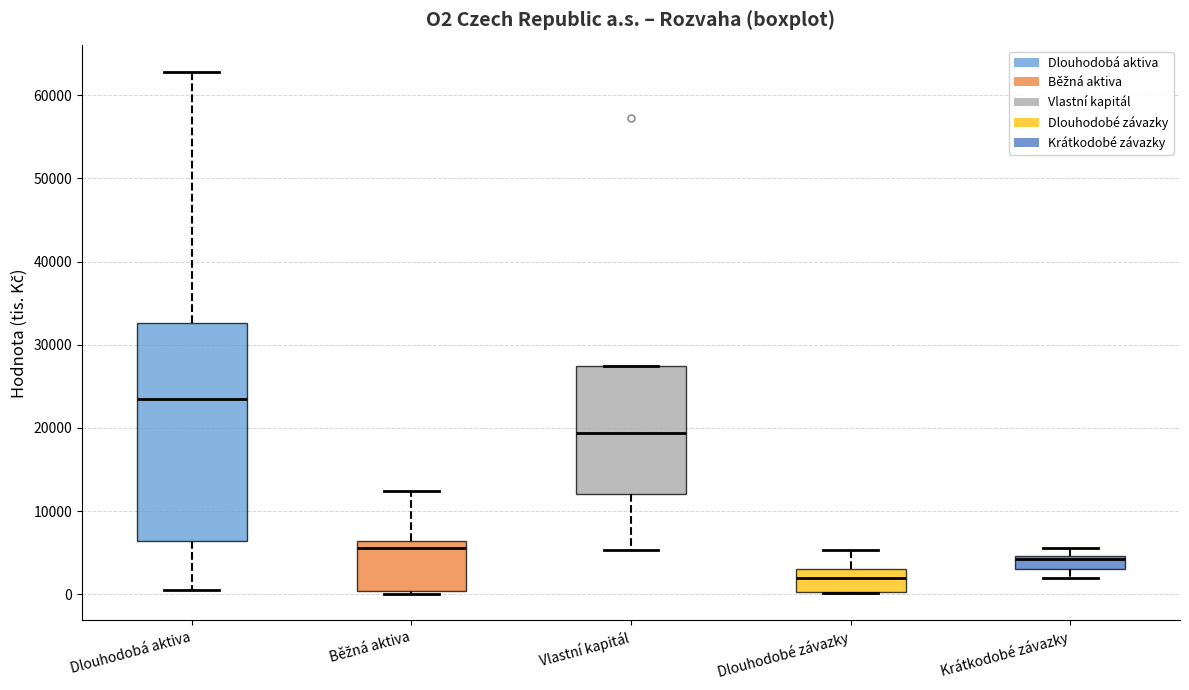

Reading left to right, read every box against the y-axis: the position of its median line, the range the box covers, and the ends of its whiskers. The values are not printed on the chart, so give them approximately, as read against the axis.

Dlouhodobá aktiva: median 23000, box 6000 to 33000, whiskers 0 to 63000
Běžná aktiva: median 6000 (just below the box's upper edge), box 0 to 6000, whiskers 0 (just below the box's lower edge) to 12000
Vlastní kapitál: median 19000, box 12000 to 27000, whiskers 5000 to 27000
Dlouhodobé závazky: median 2000, box 0 to 3000, whiskers 0 to 5000
Krátkodobé závazky: median 4000, box 3000 to 5000, whiskers 2000 to 6000